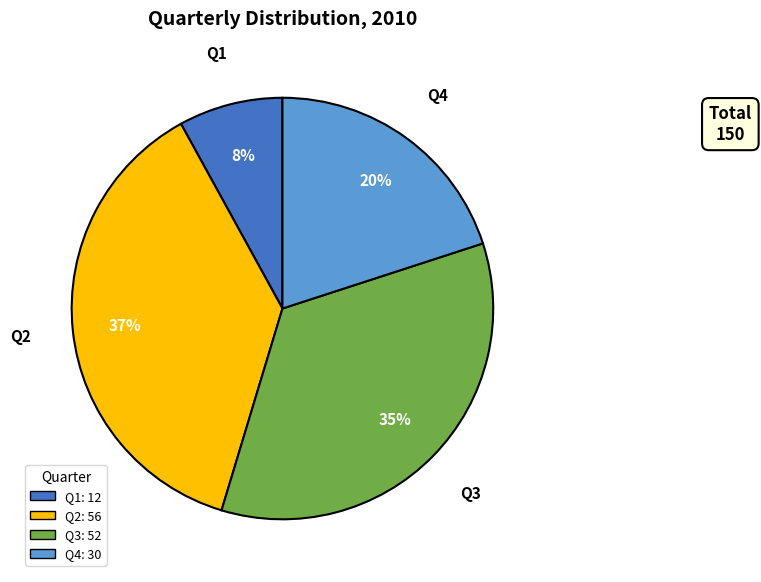

What percentage is the Q3 slice, to the nearest percent?

35%